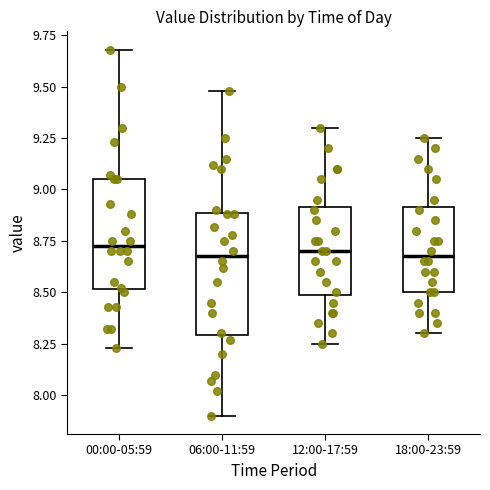

Which box is the tallest, from its lower edge to its upper edge?

06:00-11:59